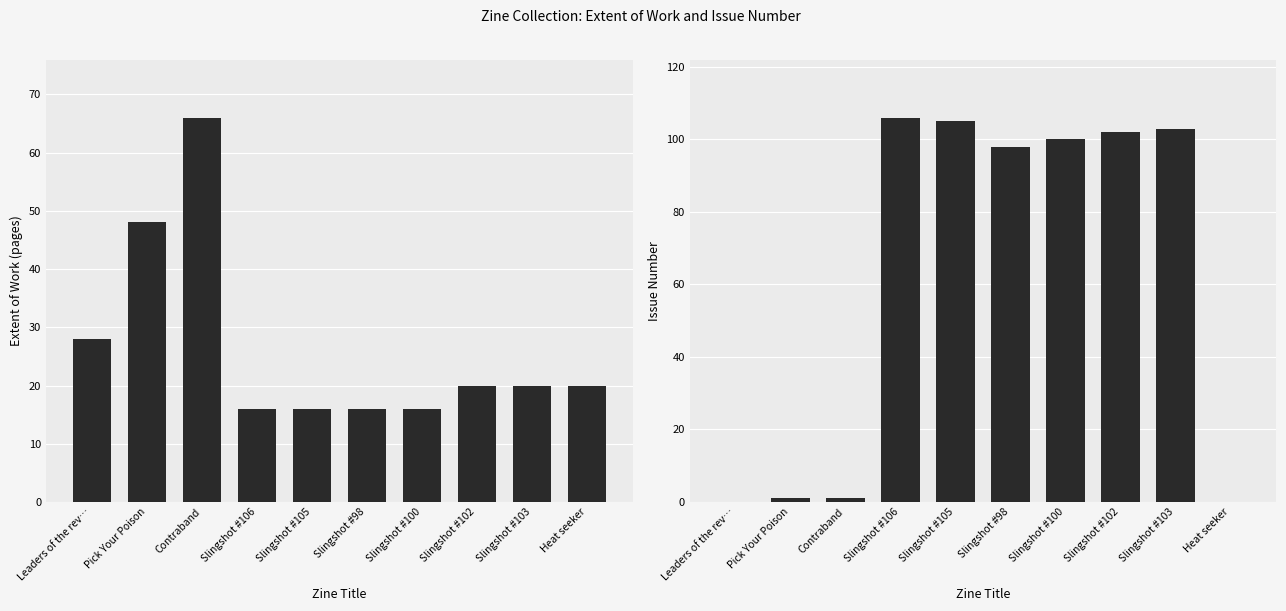

What are all the series names shown in the legend?

Extent of Work, Issue Number